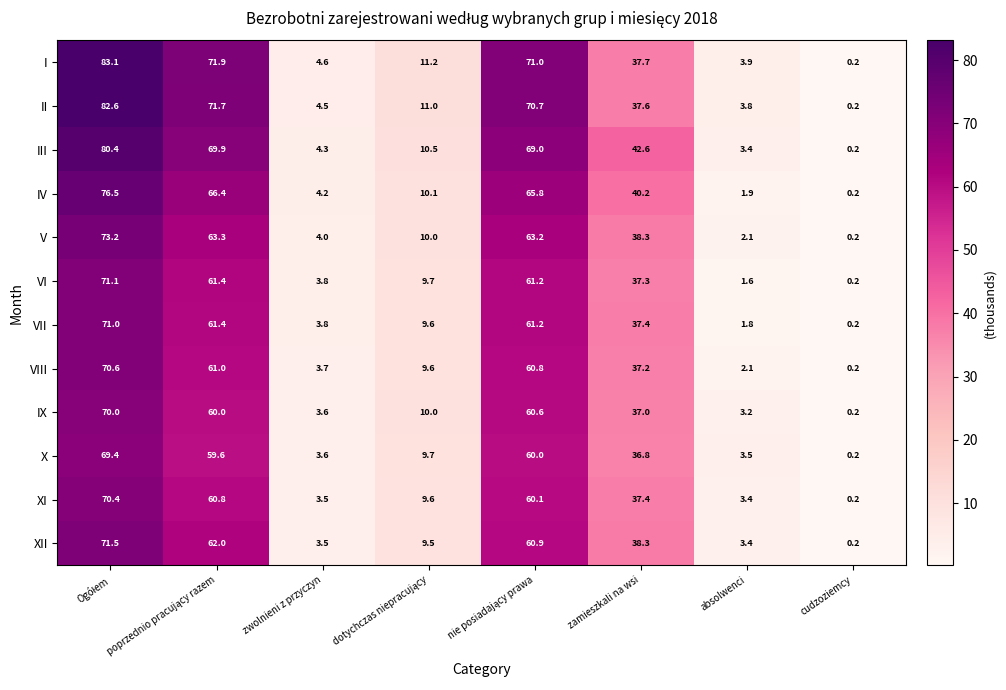

What is the difference between the second highest and second lowest values in the III series?

66.5